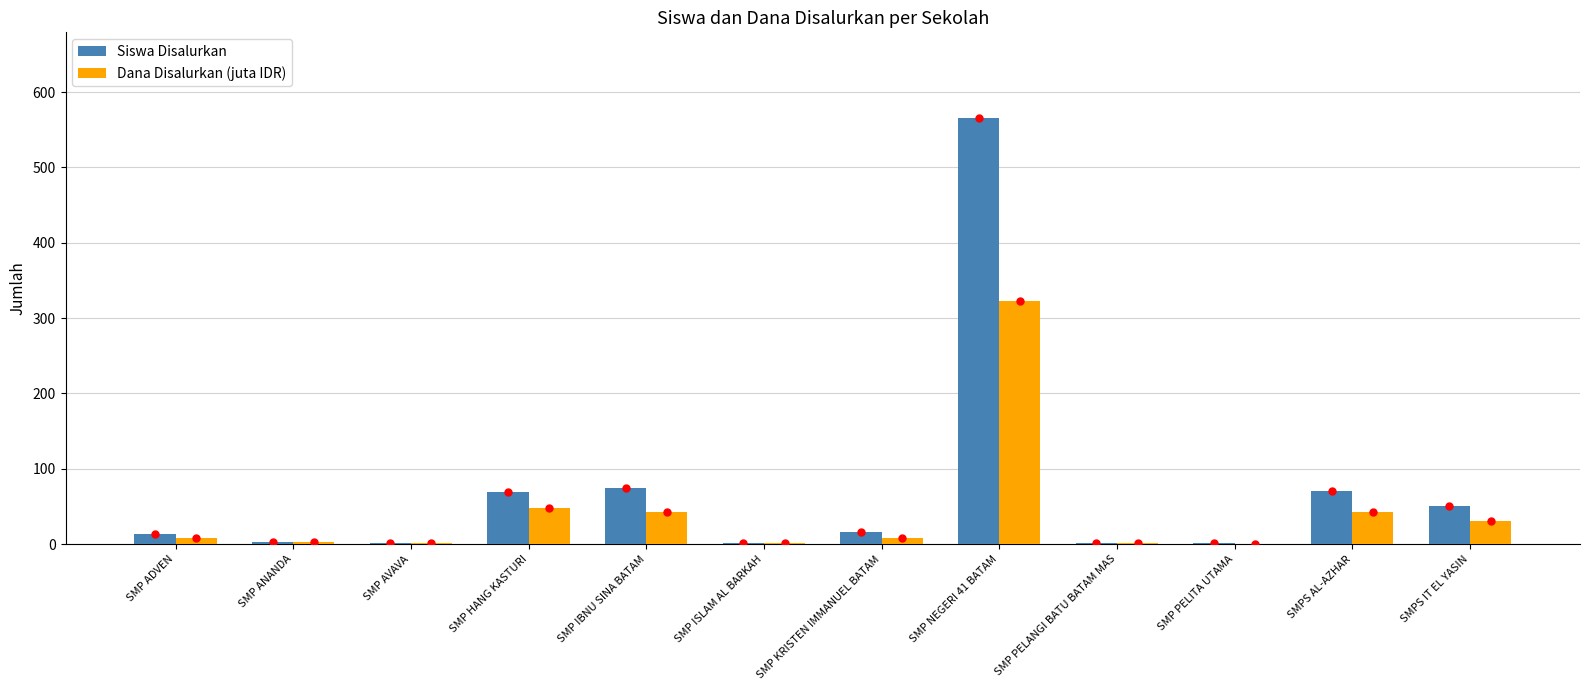

The value of Dana Disalurkan (juta IDR) at SMPS IT EL YASIN is 31.1. True or false?

True